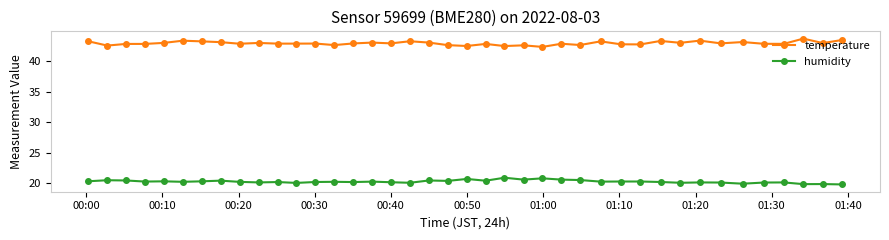

List the series in order of their peak value, highest first.

temperature, humidity